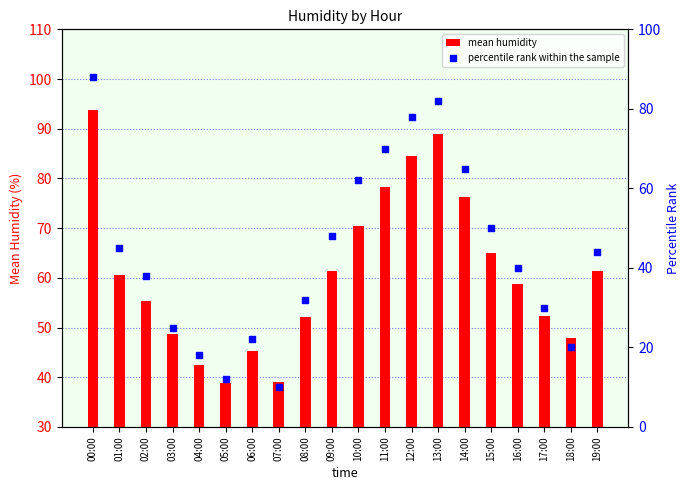

Is the value of percentile rank within the sample at 10:00 greater than the value of mean humidity at 05:00?

Yes